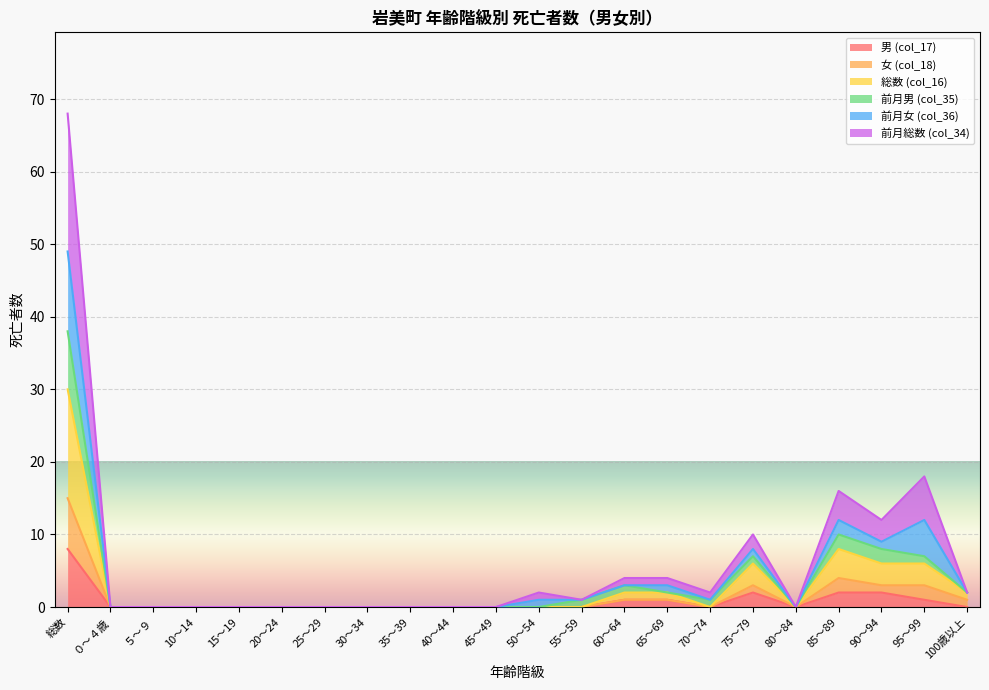

What is the label of the 22nd point from the left?

100歳以上